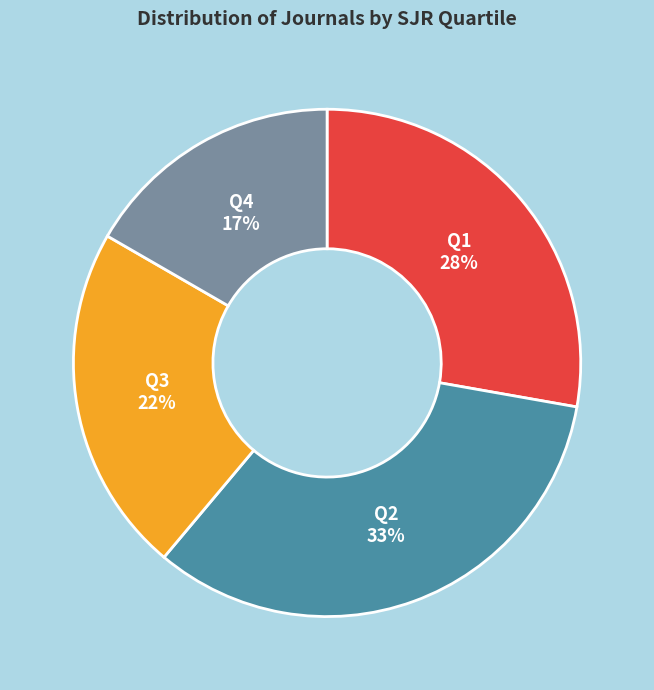

To the nearest percent, what is the average slice percentage?

25%